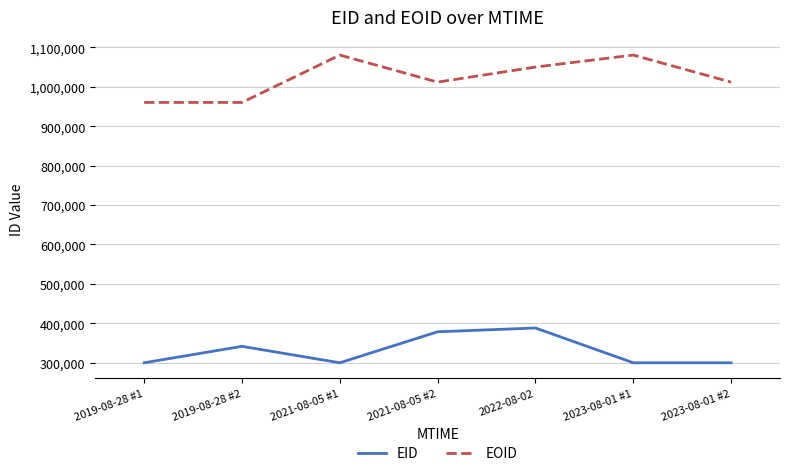

What are all the series names shown in the legend?

EID, EOID